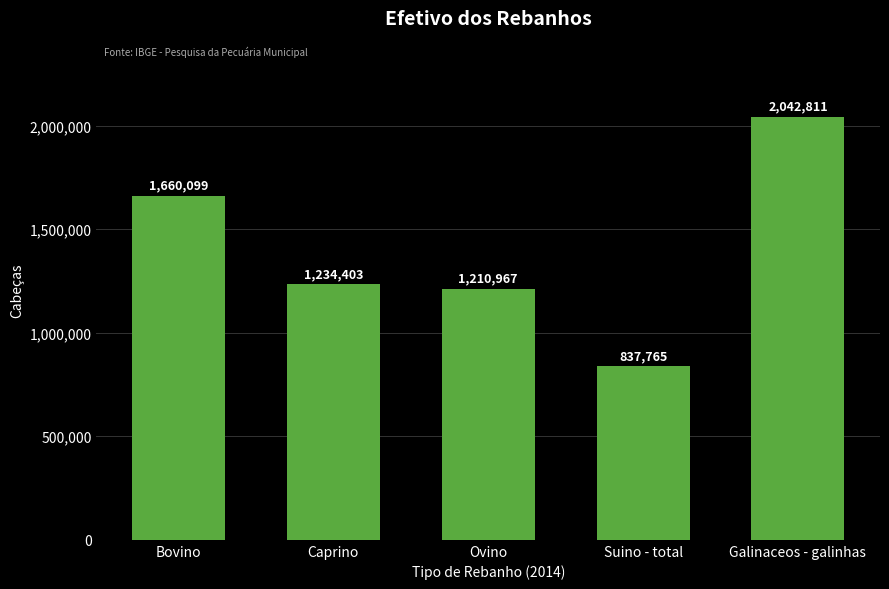

Reading left to right, what are all the values shown in this chart?

1660099	1234403	1210967	837765	2042811